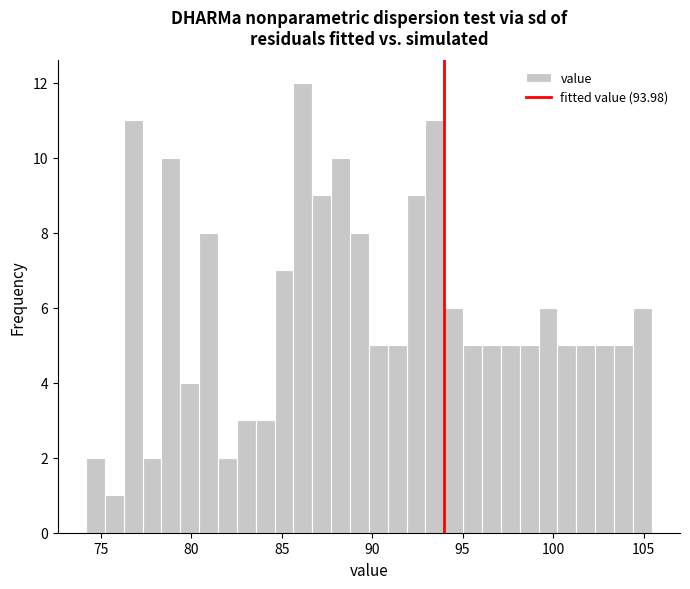

Read against the x-axis, roughly where is the centre of the tallest bar?

86.0